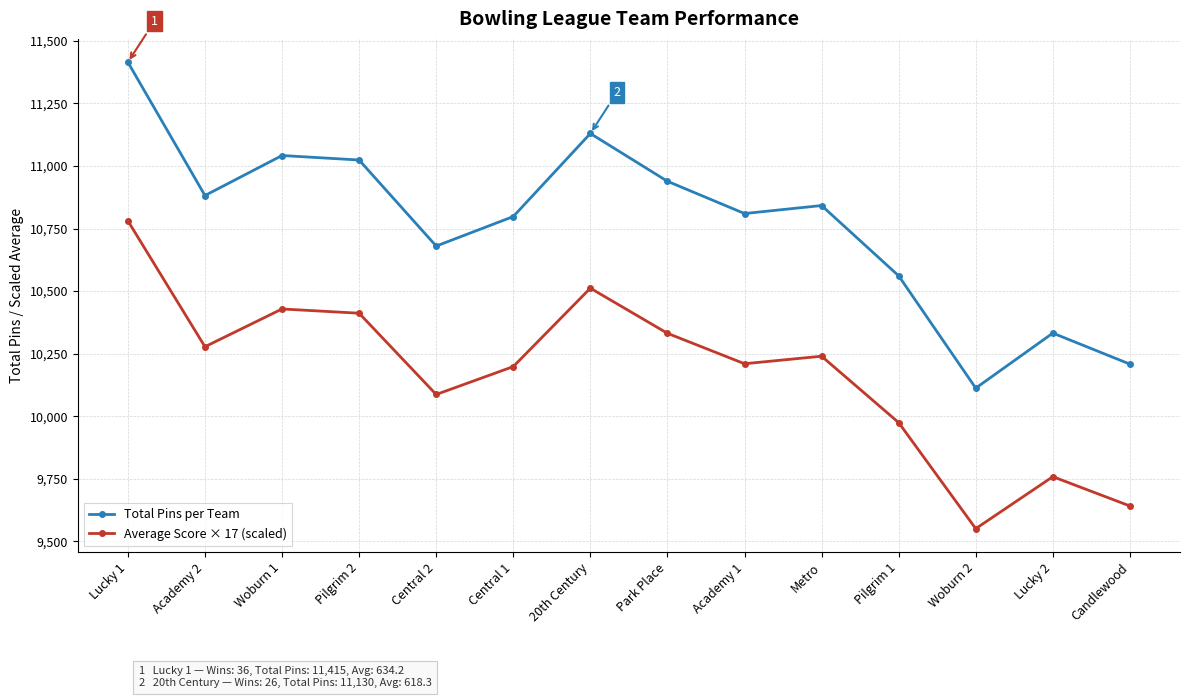

How many series are shown in this chart?

2